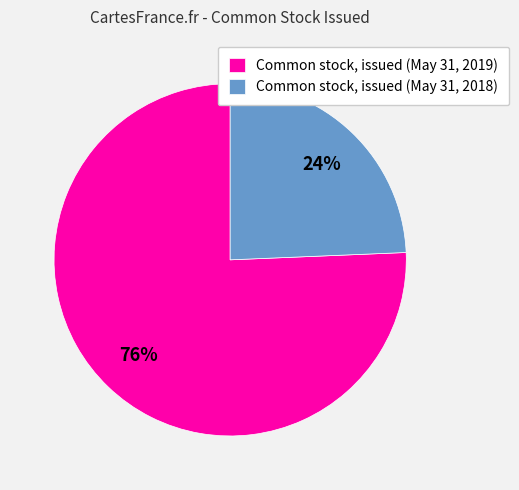

To the nearest percent, what is the combined percentage of Common stock, issued (May 31, 2019) and Common stock, issued (May 31, 2018)?

100%